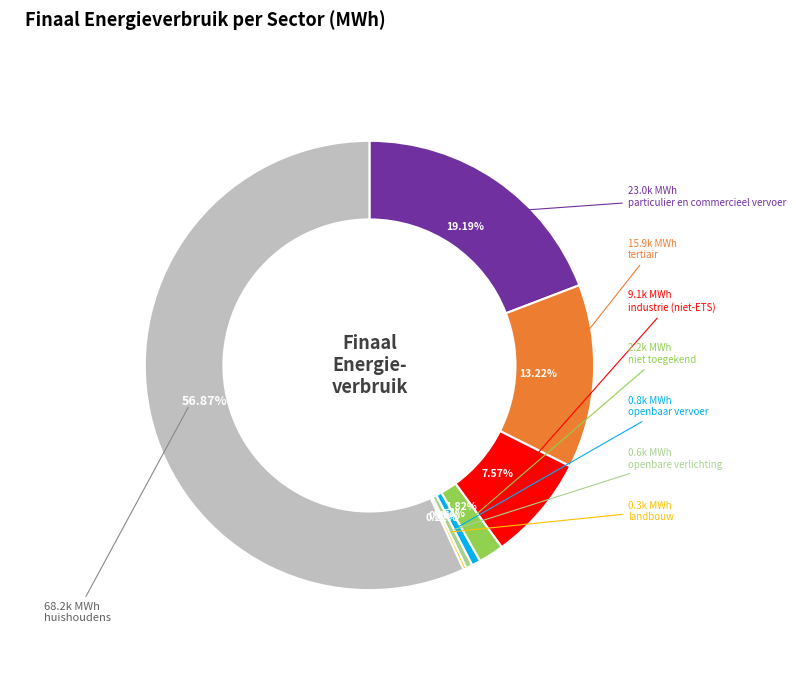

Does any single category account for the majority?

Yes